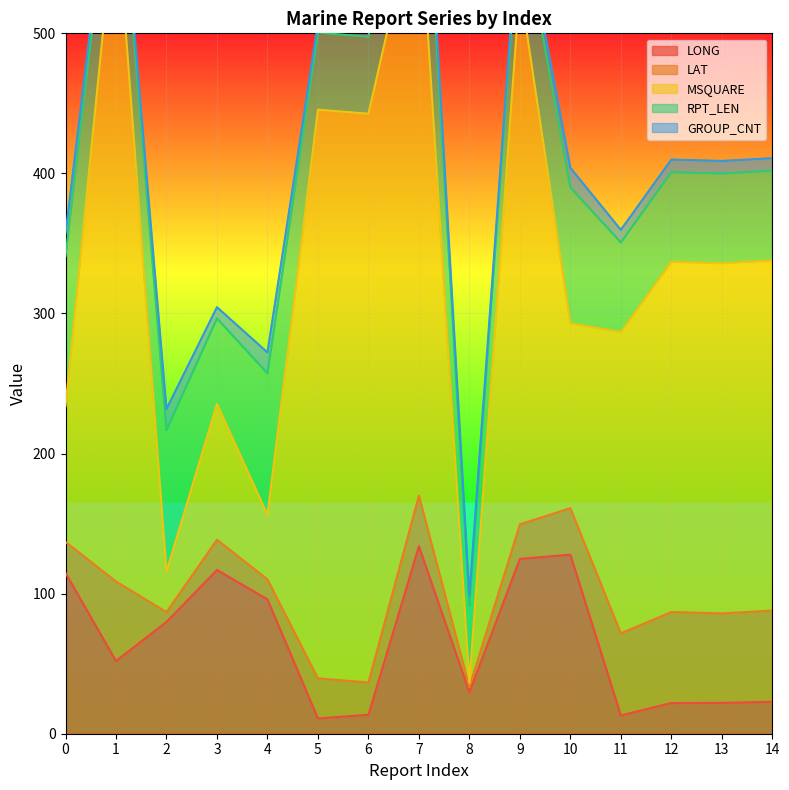

What is the sum of all MSQUARE values?

3480.0